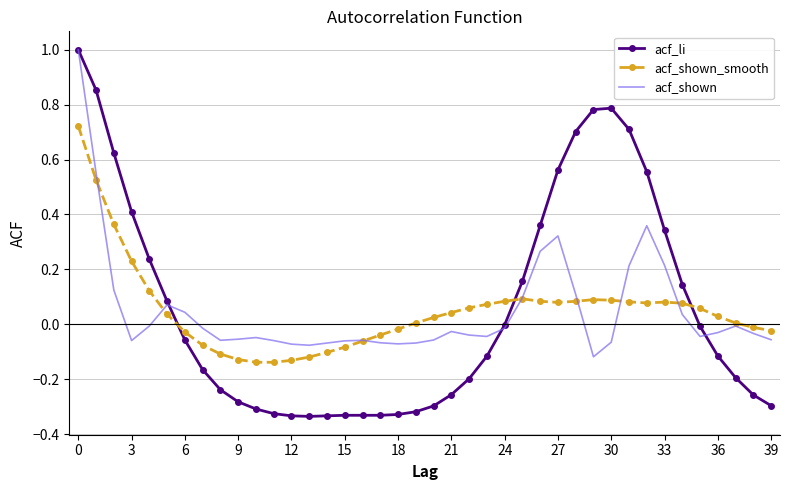

True or false: acf_li and acf_shown_smooth intersect in this chart.

True